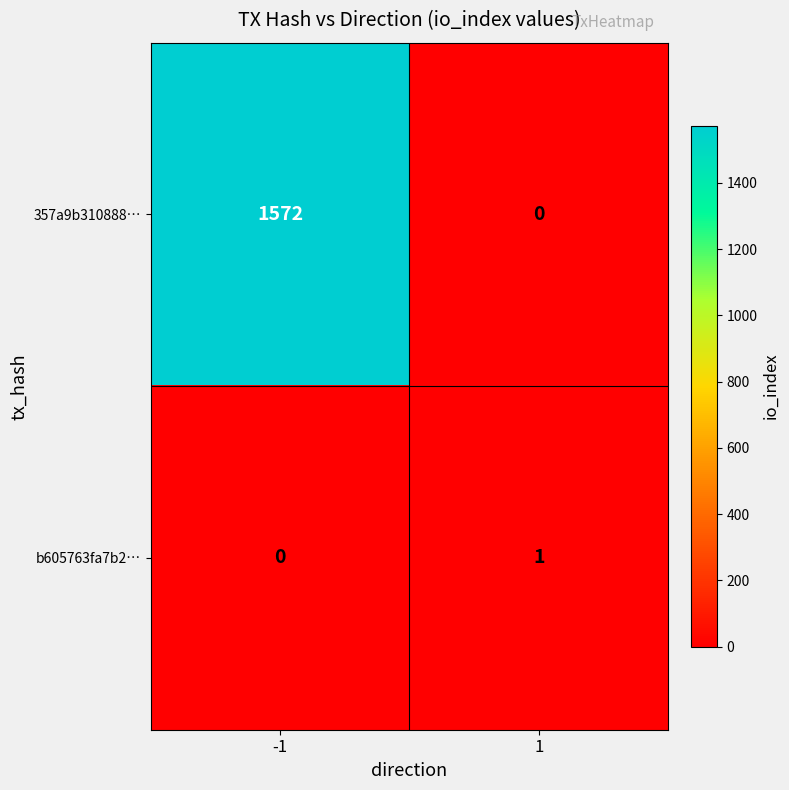

True or false: b605763fa7b2… has a value of 1 at 1.

True